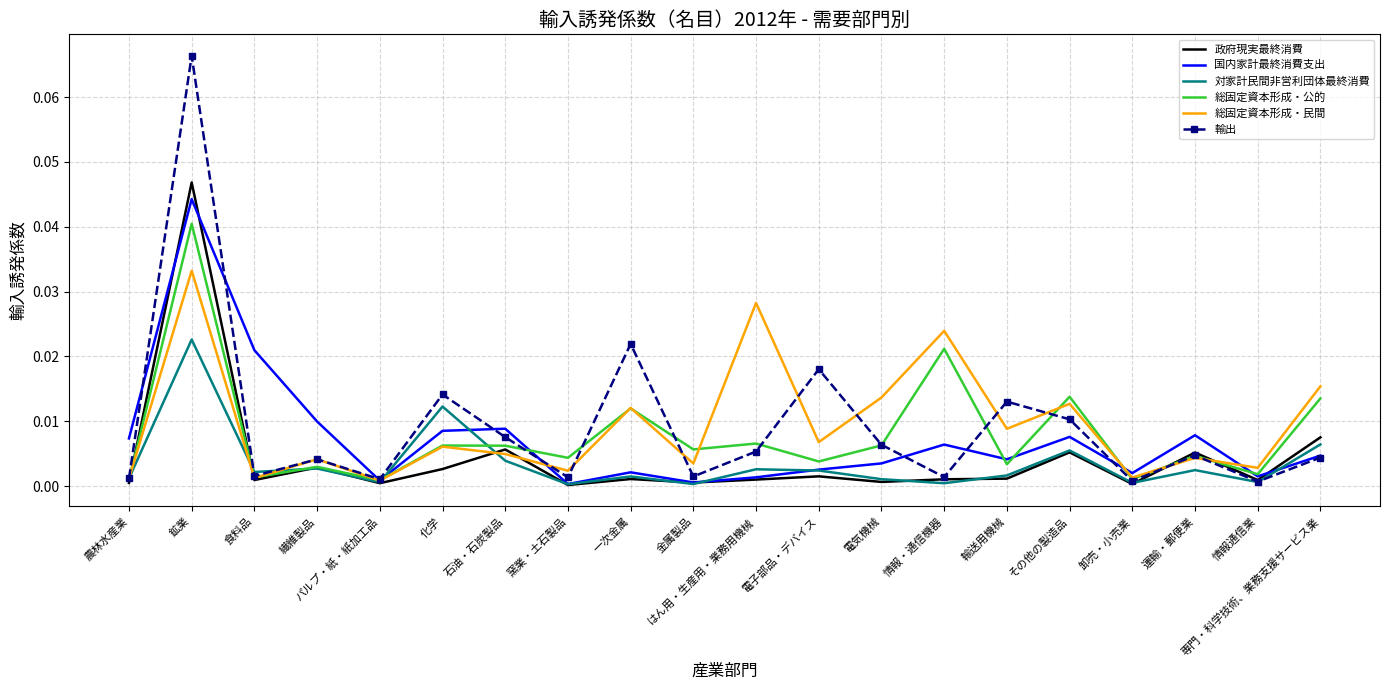

After their last crossing, which series has the higher values: 総固定資本形成・民間 or 政府現実最終消費?

総固定資本形成・民間